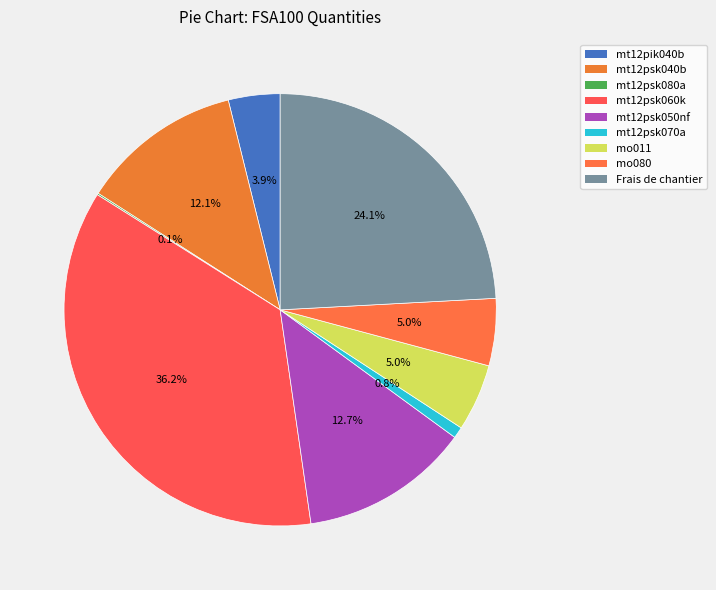

To the nearest percent, what percentage of the pie is mt12psk040b?

12%